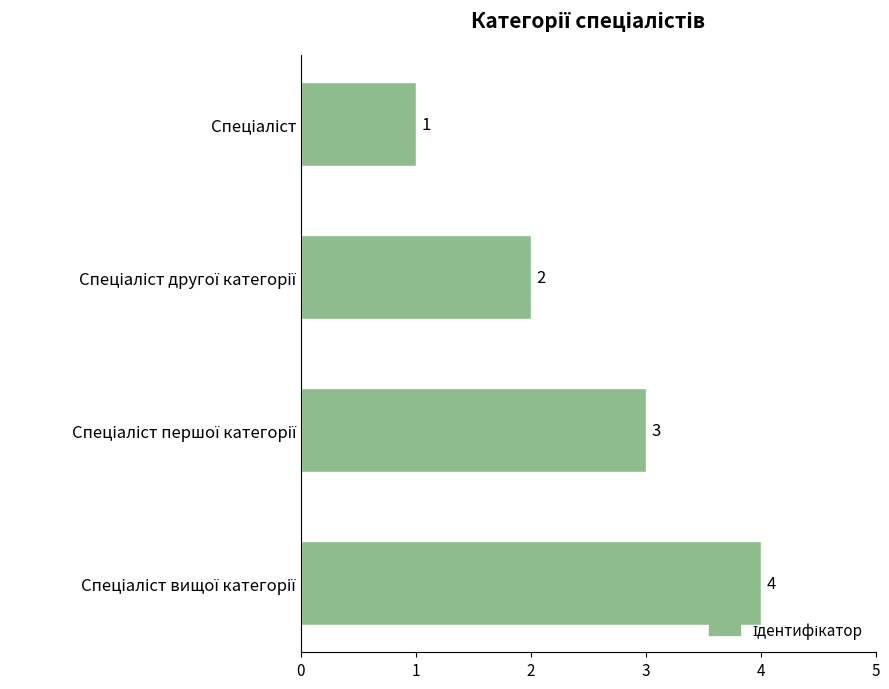

What is the maximum value shown in the chart?

4